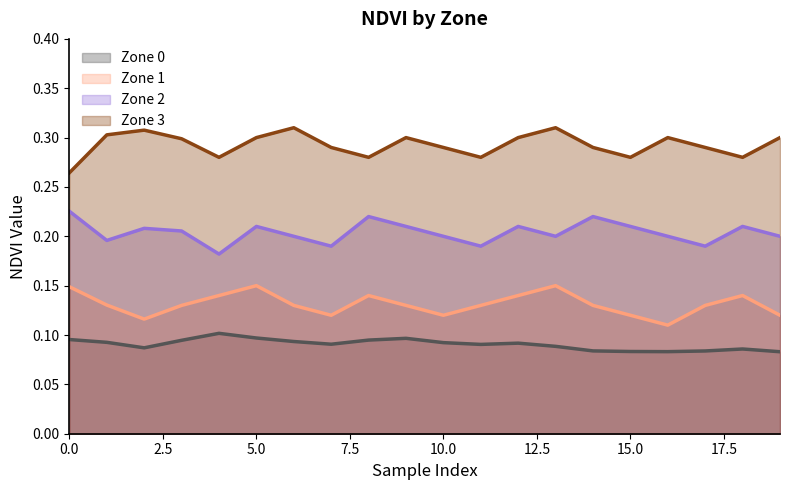

Is it true that zone_0_ndvi equals 0.0 at x?

False